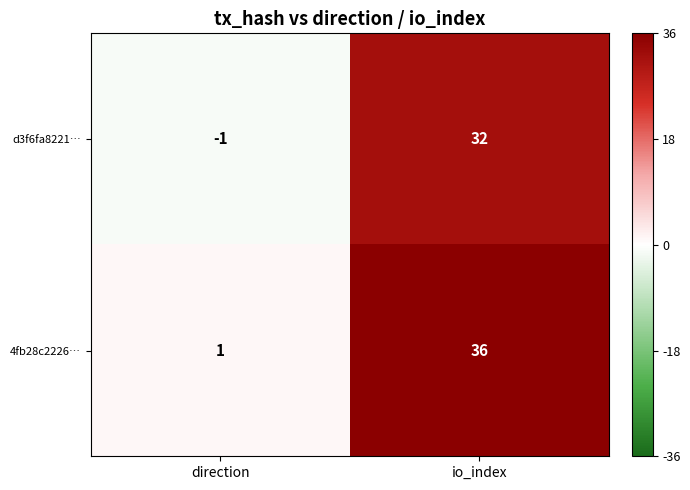

List the series in order of their peak value, lowest first.

d3f6fa8221…, 4fb28c2226…